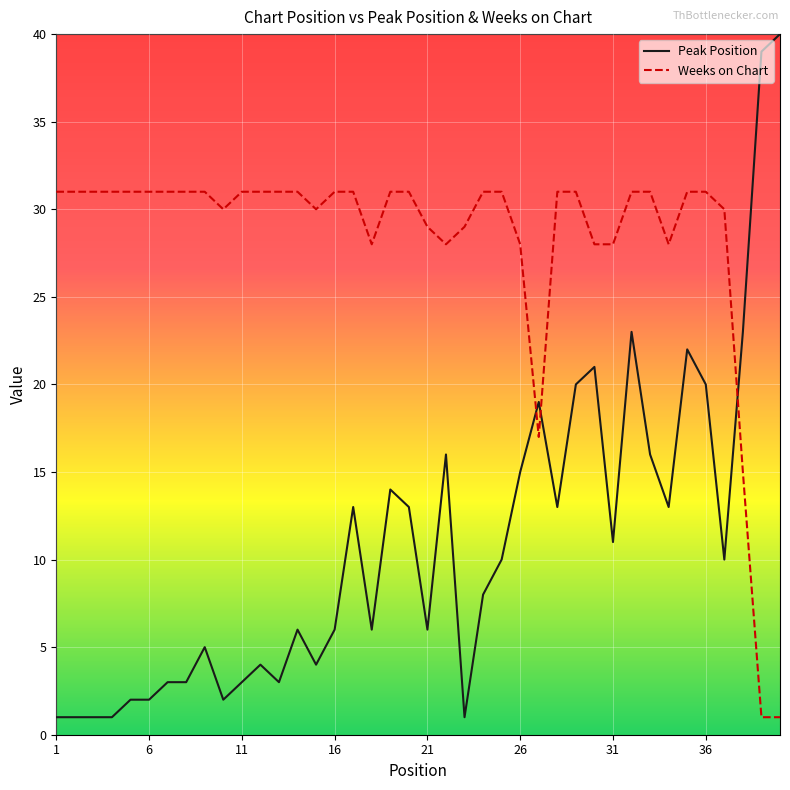

After their last crossing, which series has the higher values: Peak Position or Weeks on Chart?

Peak Position